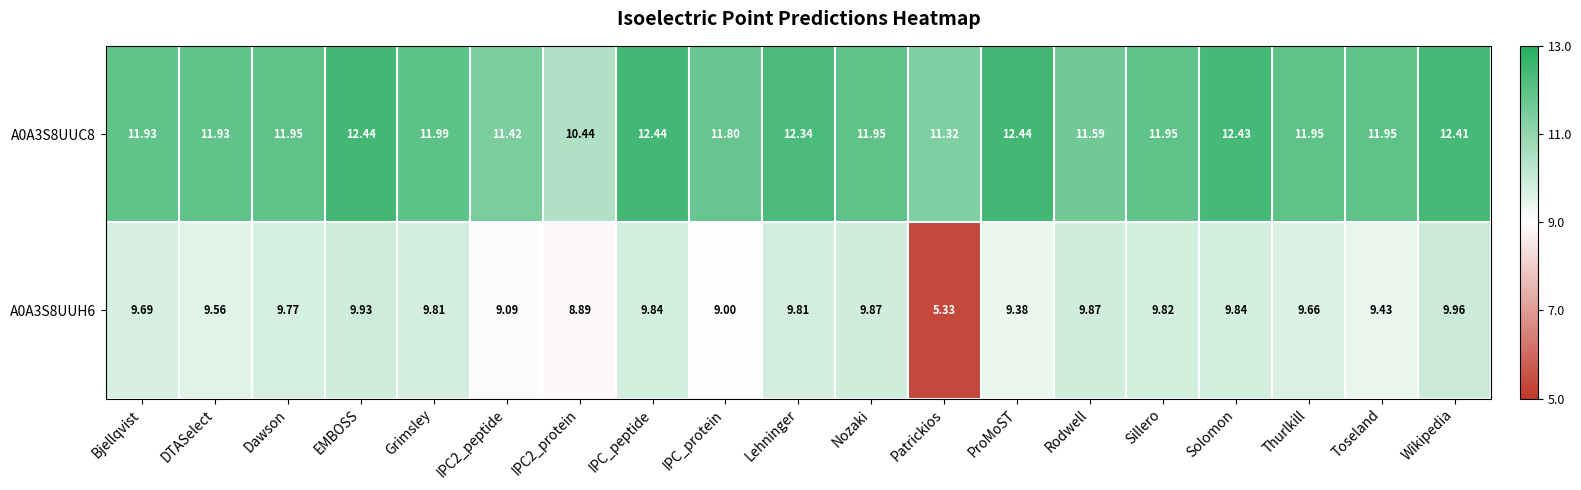

Which category has the highest value in the A0A3S8UUH6 series?

Wikipedia